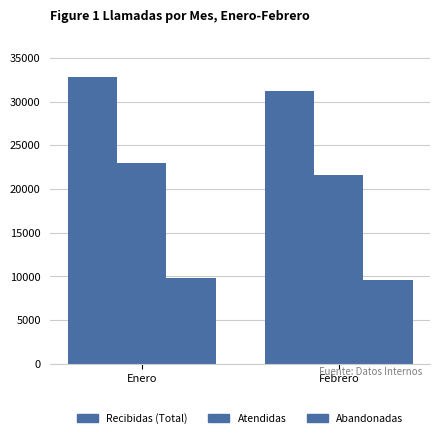

Reading left to right, extract all data points from this chart.

Recibidas (Total): Enero=32815	Febrero=31243
Atendidas: Enero=22942	Febrero=21598
Abandonadas: Enero=9873	Febrero=9645